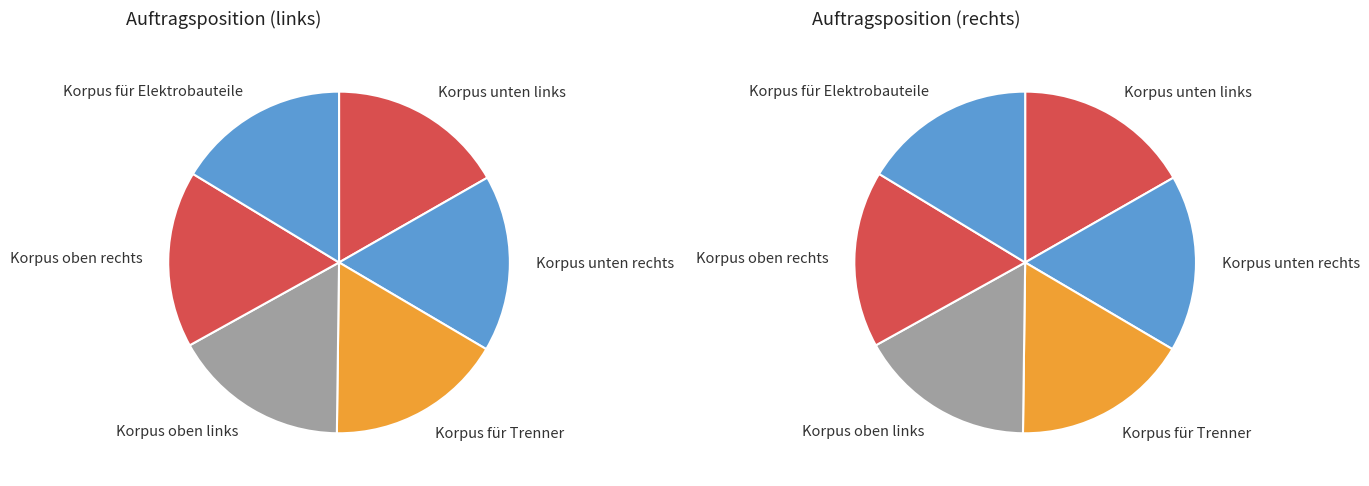

To the nearest percent, what is the combined percentage of Korpus unten rechts and Korpus für Elektrobauteile?

33%